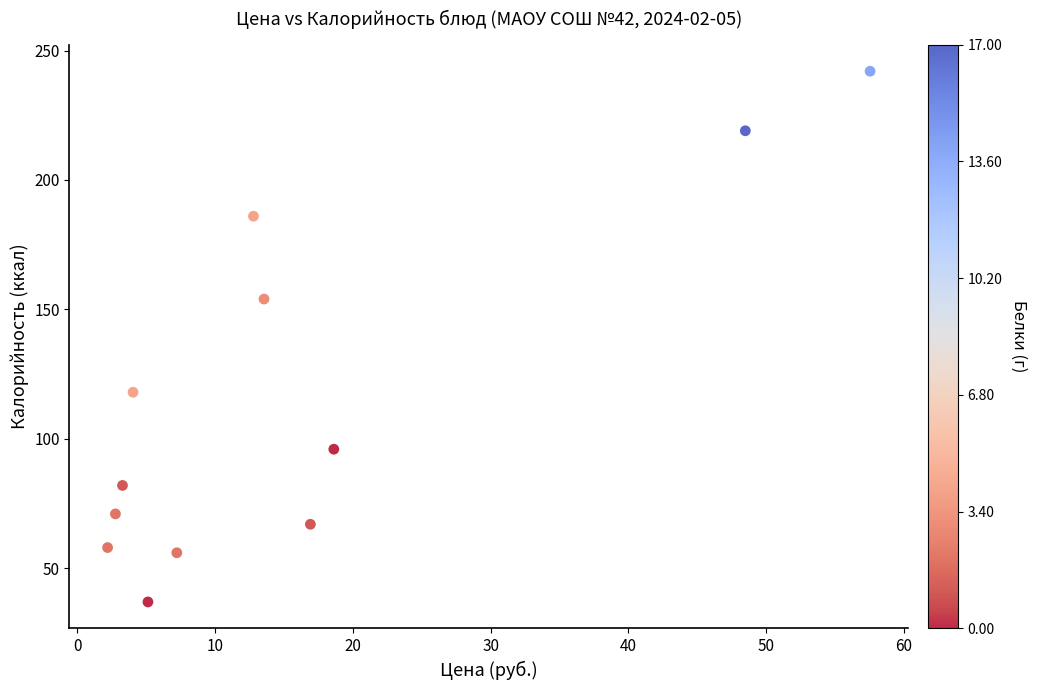

What Y value in the scatter plot is closest to 139?

154